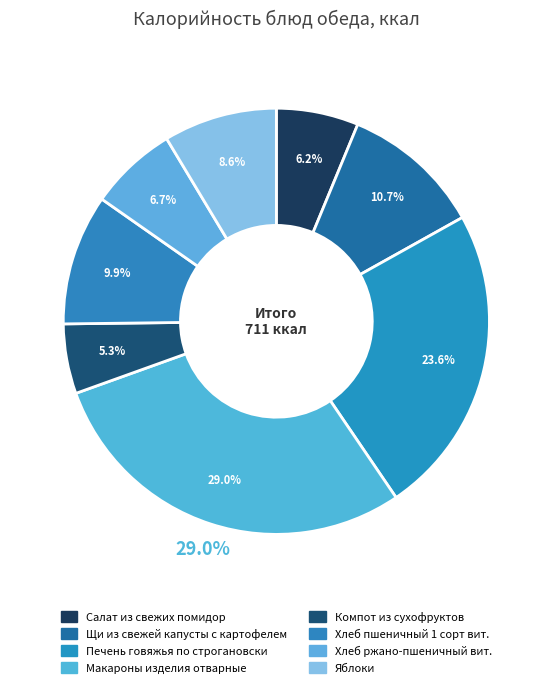

Which category has the biggest portion of the pie?

Макароны изделия отварные